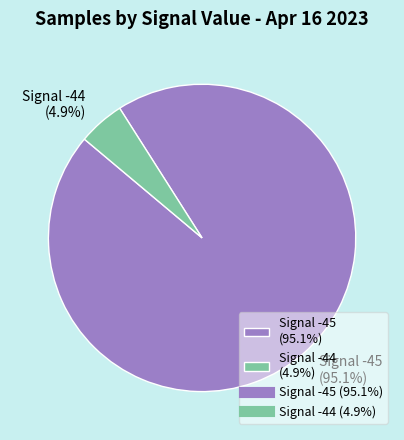

Rank the categories by value from lowest to highest.

Signal -44 (4.9%), Signal -45 (95.1%)